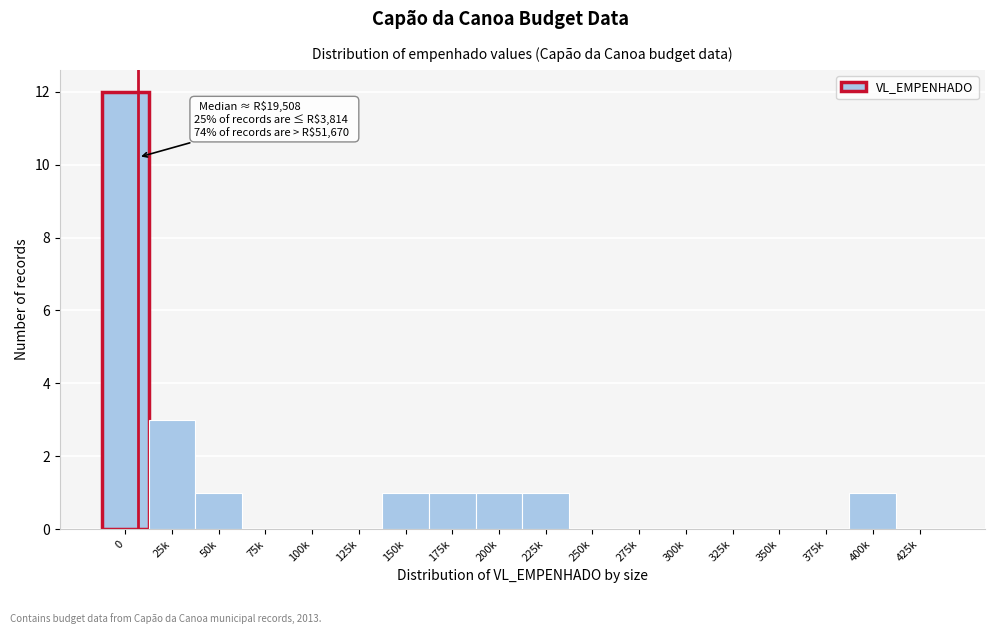

Reading left to right, transcribe all the data shown in this chart.

0=12	25k=3	50k=1	75k=0	100k=0	125k=0	150k=1	175k=1	200k=1	225k=1	250k=0	275k=0	300k=0	325k=0	350k=0	375k=0	400k=1	425k=0